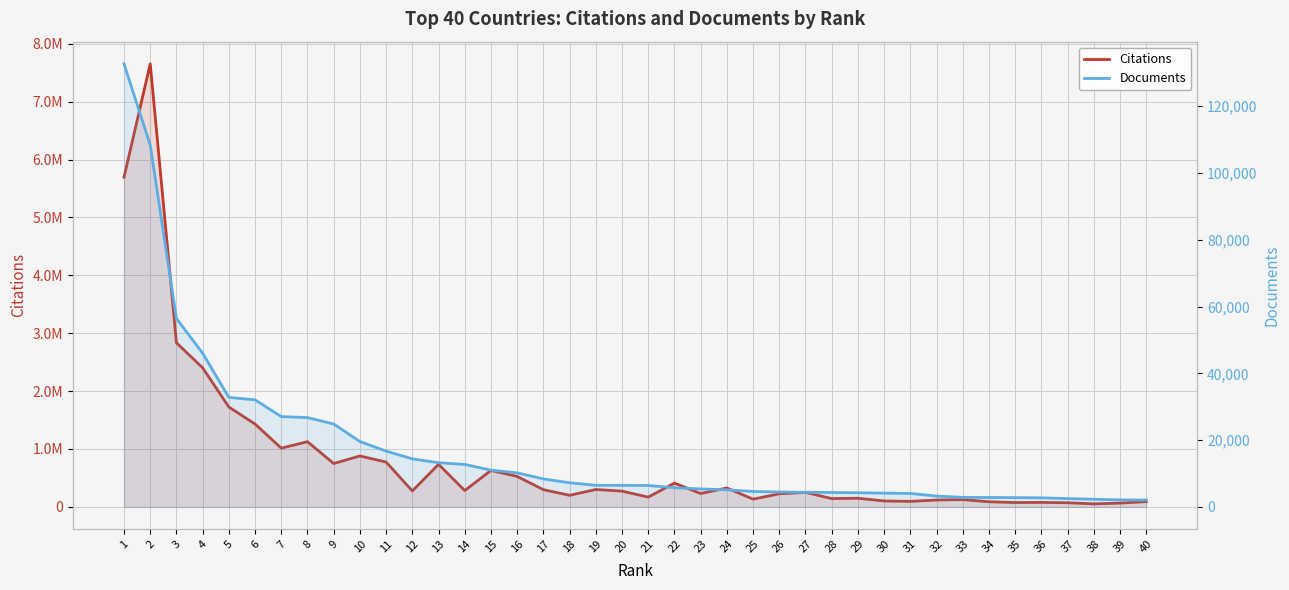

What is the lowest value of the Citations series?

51864